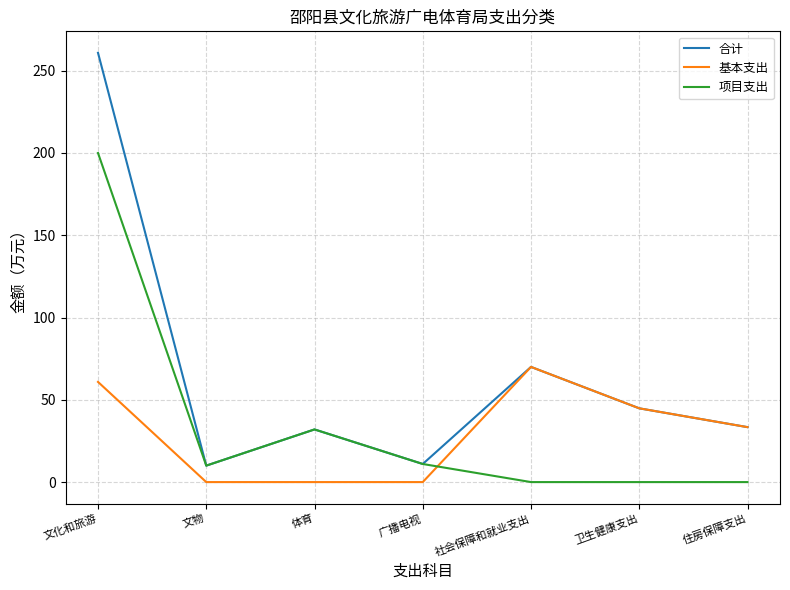

What is the total value across all series at 文物?

20.0